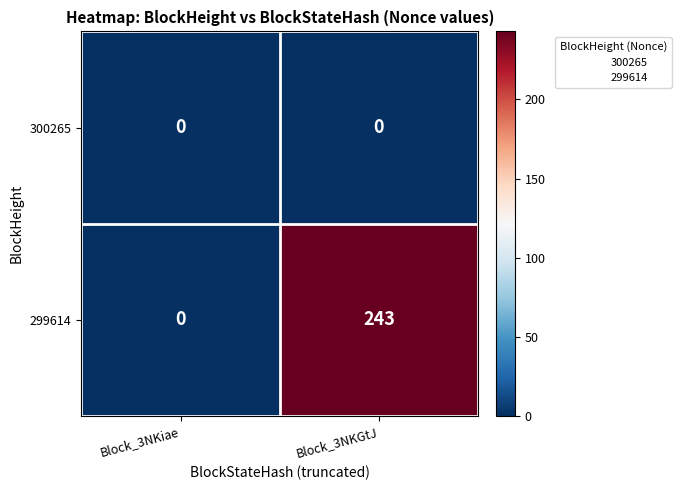

Rank the series at Block_3NKGtJ from lowest to highest value.

300265, 299614